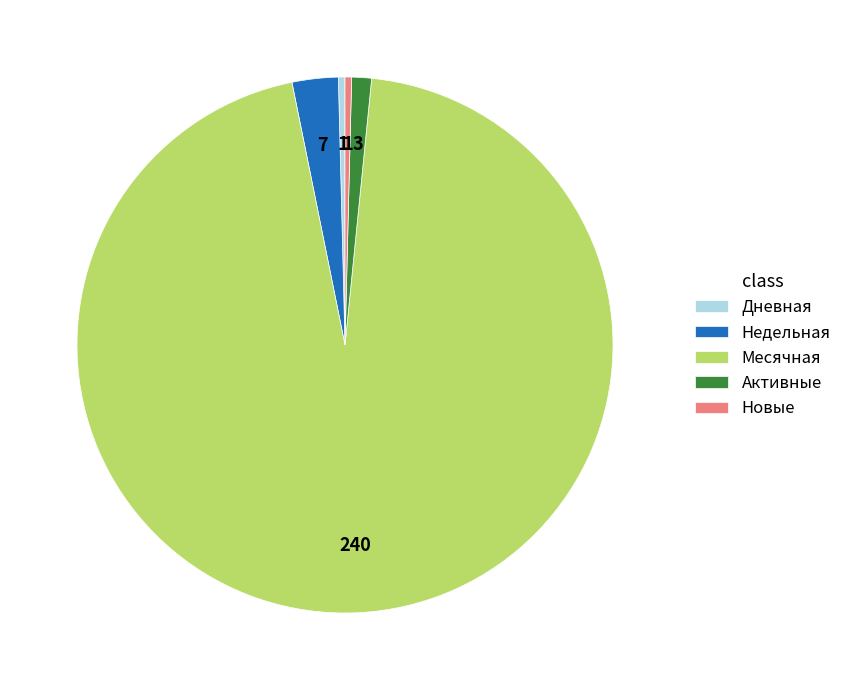

Is it true that Месячная is 1% of the pie?

False